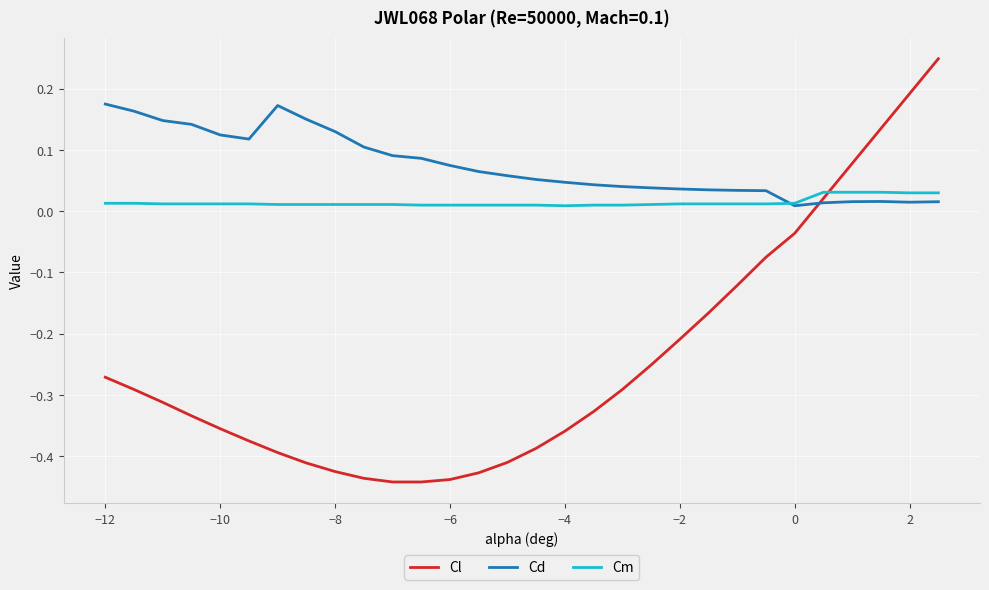

Which series has the largest total across all categories?

Cd